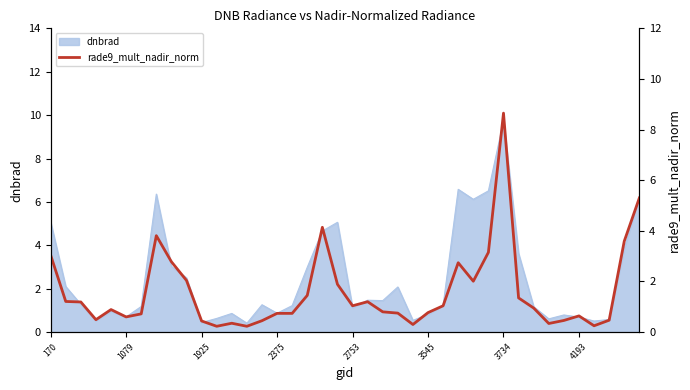

What is the highest value of the dnbrad series?

9.7